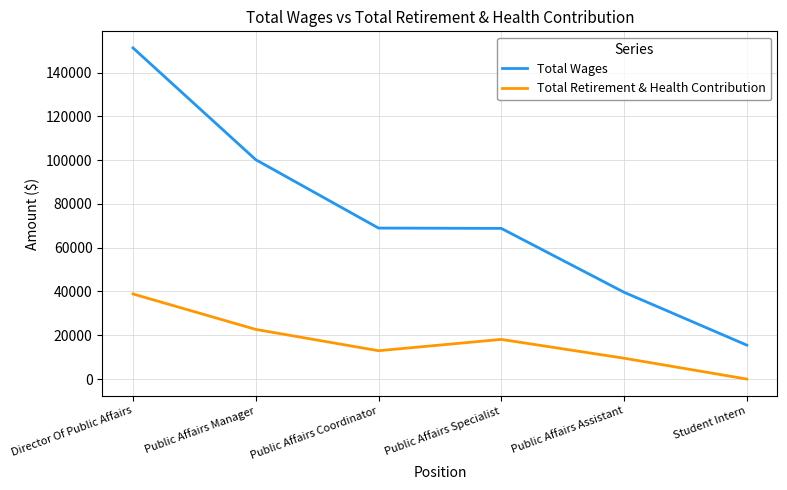

What is the total value across all series at Public Affairs Coordinator?

81899